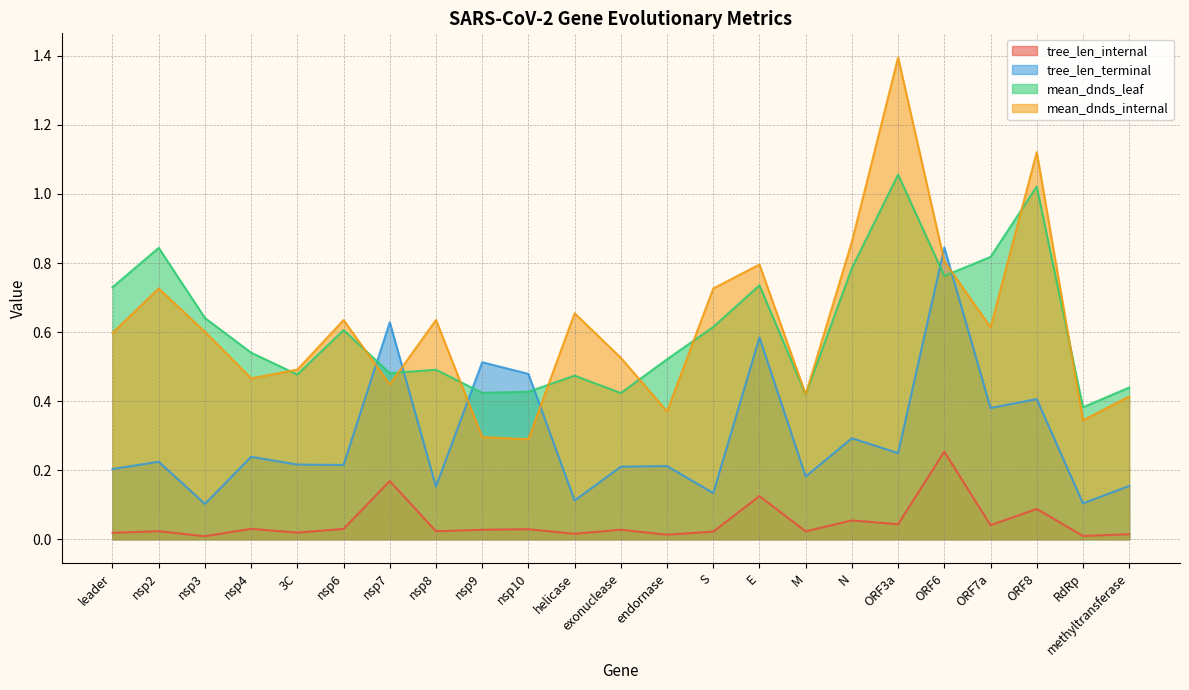

List the labels in order of tree_len_terminal value, largest first.

ORF6, nsp7, E, nsp9, nsp10, ORF8, ORF7a, N, ORF3a, nsp4, nsp2, 3C, nsp6, endornase, exonuclease, leader, M, methyltransferase, nsp8, S, helicase, RdRp, nsp3